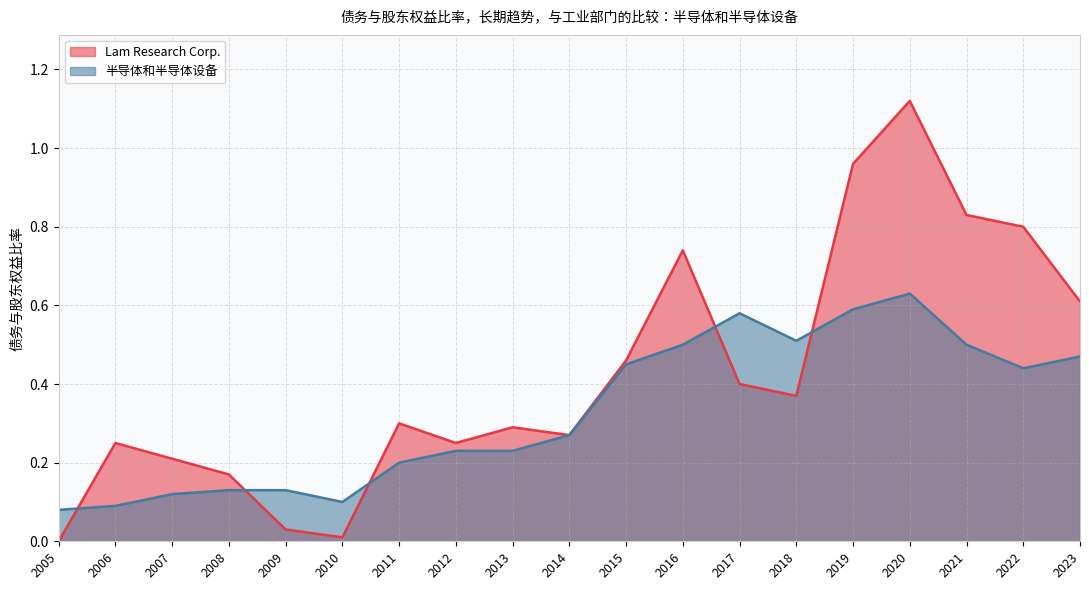

What is the highest value of the 半导体和半导体设备 series?

0.6